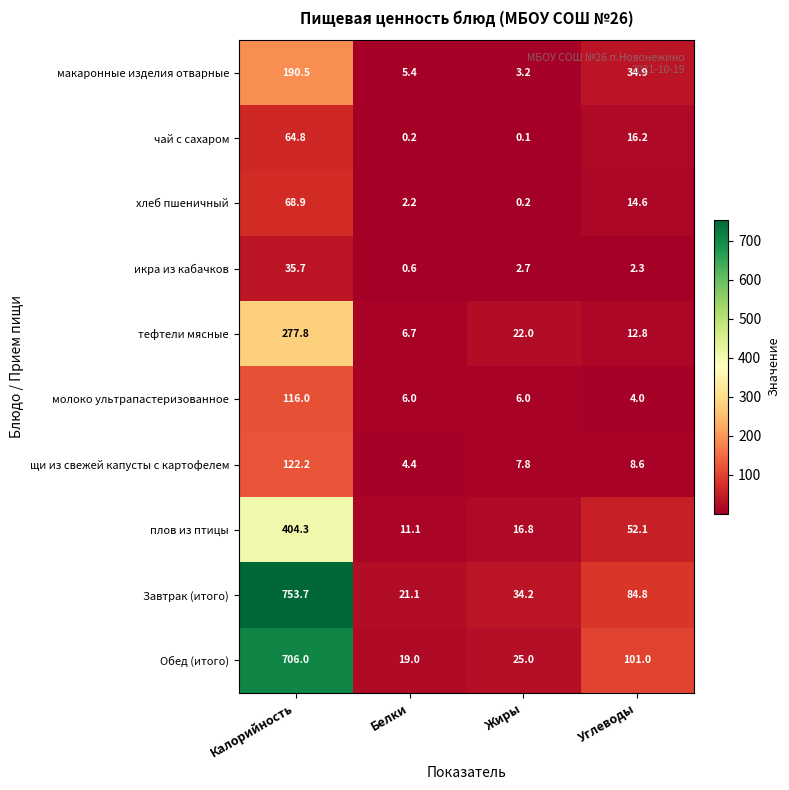

Which series changed the most between Калорийность and Белки?

Завтрак (итого)